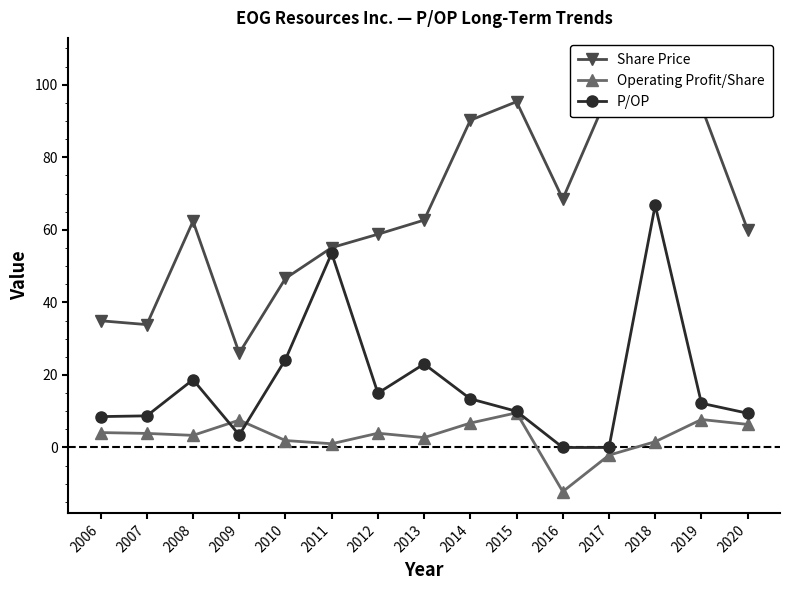

In Operating Profit/Share, how many points are higher than both neighbors (excluding endpoints)?

4